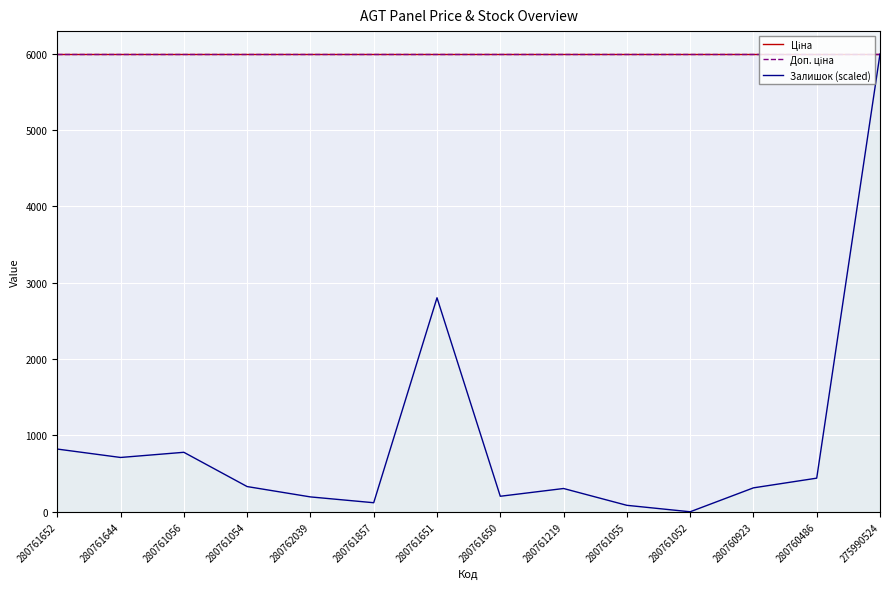

Is the value of Ціна at 280761055 greater than the value of Доп. ціна at 280761651?

No